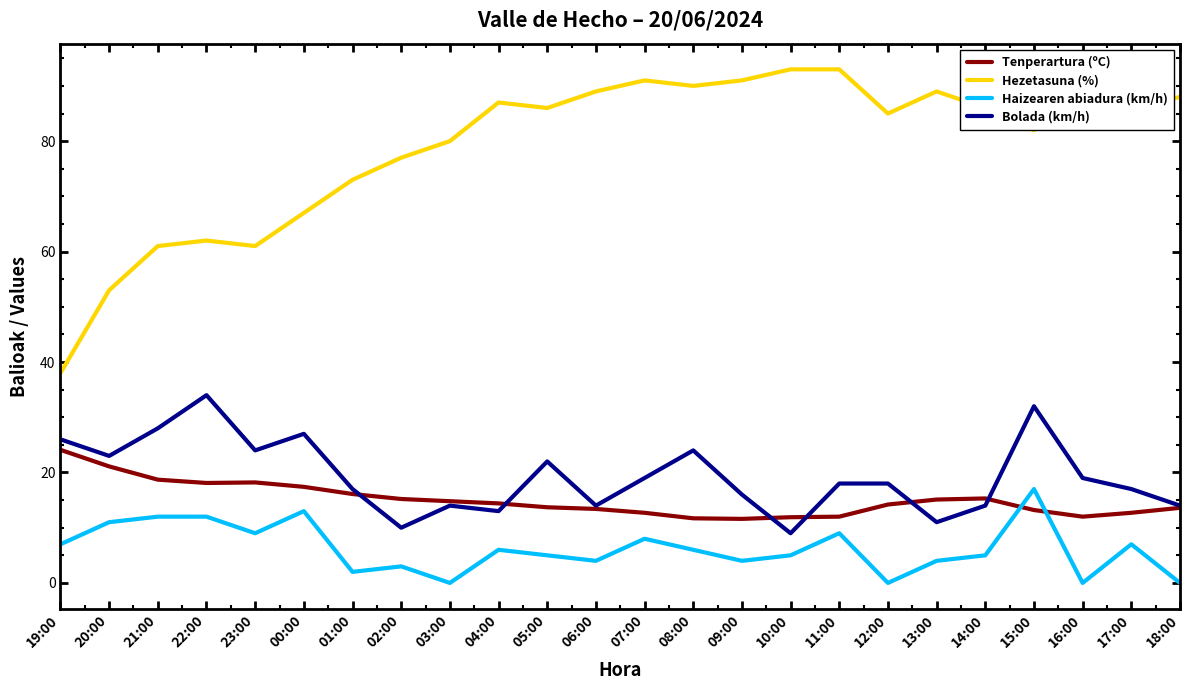

True or false: Hezetasuna (%) and Tenperartura (ºC) intersect in this chart.

False